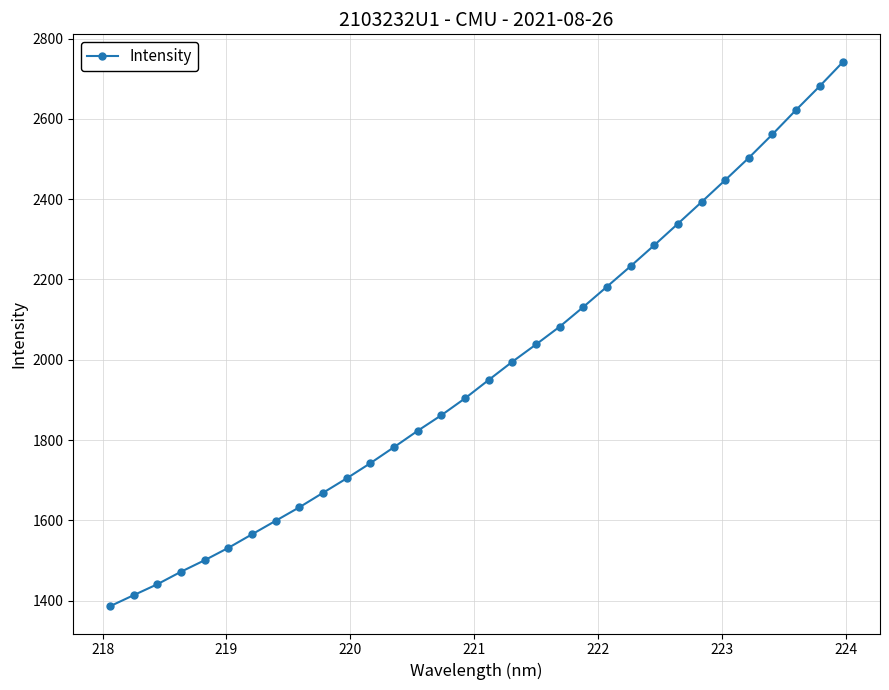

What is the difference between the maximum and minimum values?

1356.9